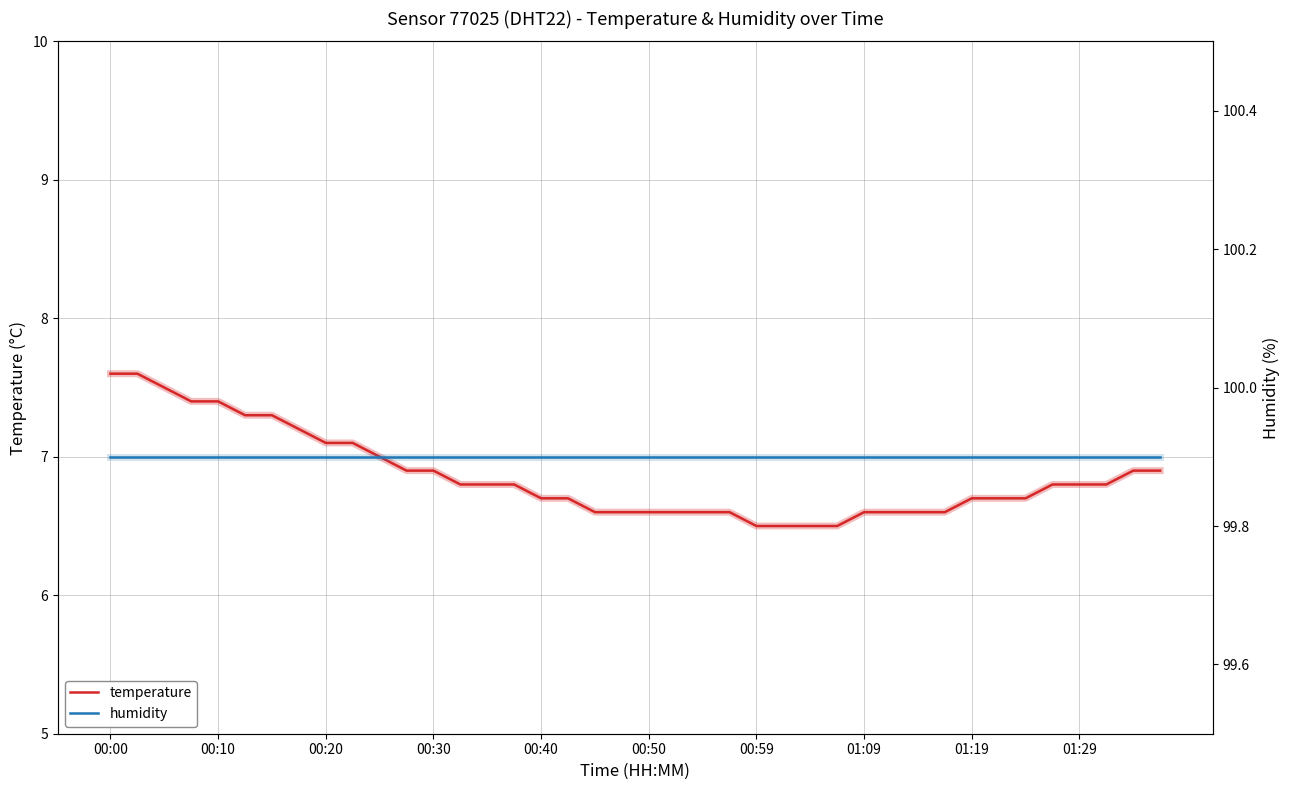

Is it true that humidity equals 99.9 at 22?

True